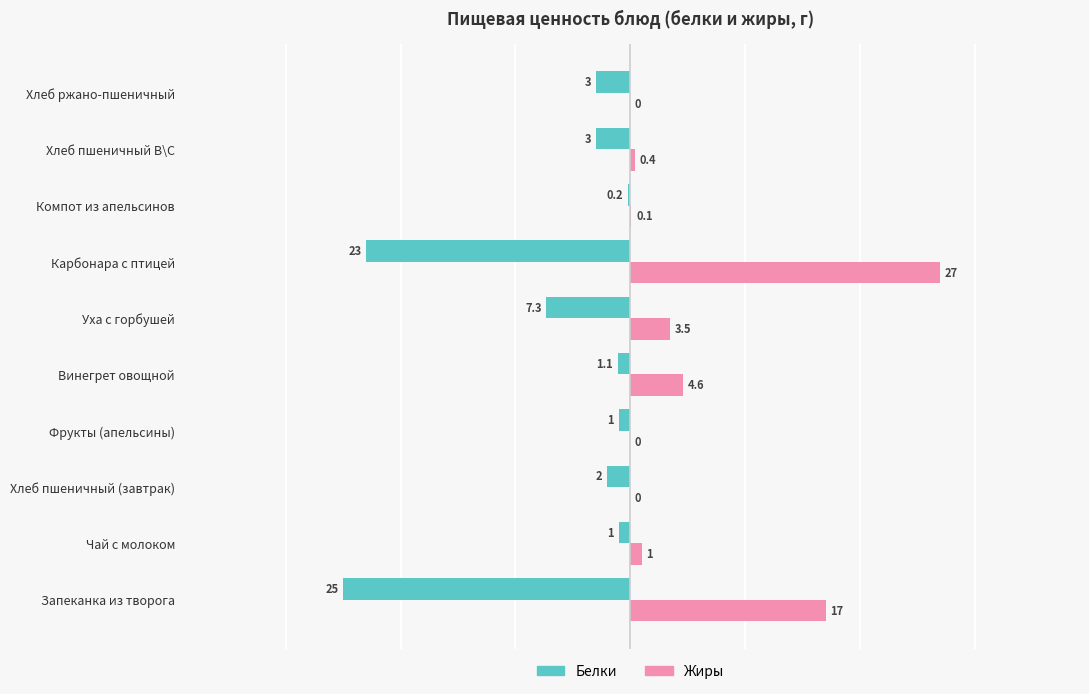

At which category is the sum across all series the highest?

Карбонара с птицей